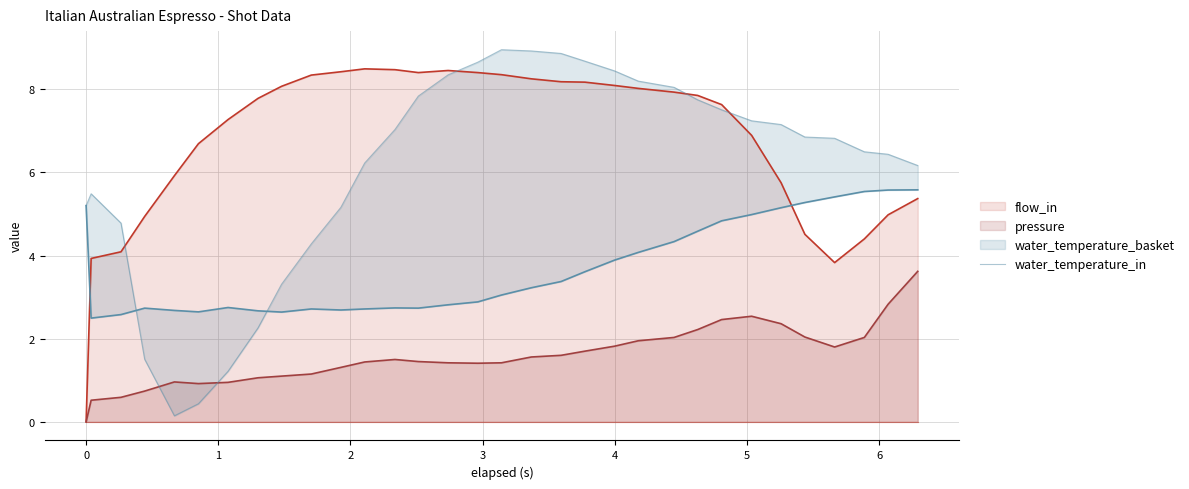

How many interior local peaks (higher than both neighbors) does the data have?

2